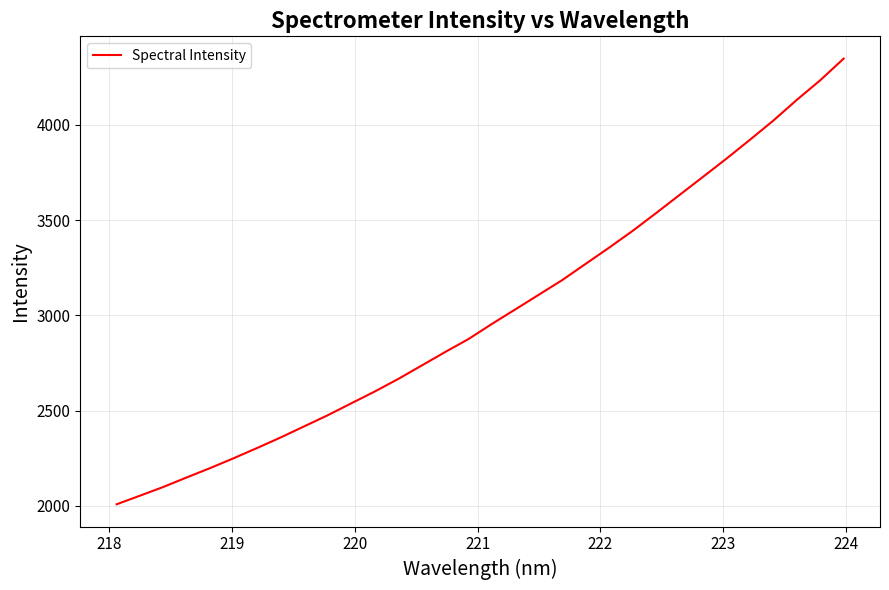

What is the difference between the second highest and minimum values?

2225.9